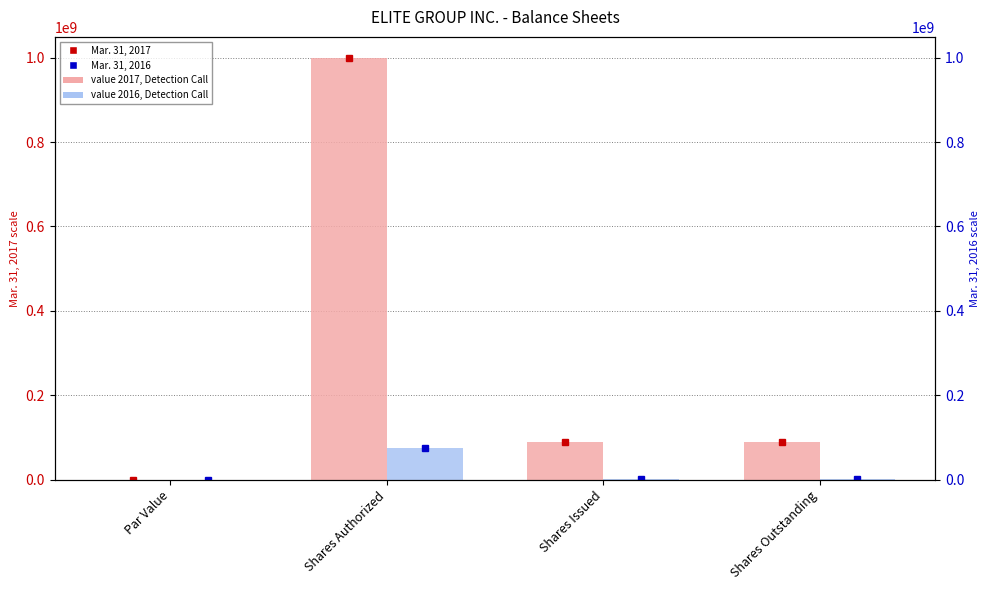

What is the spread (max minus min) of values at Shares Authorized?

924000000.0